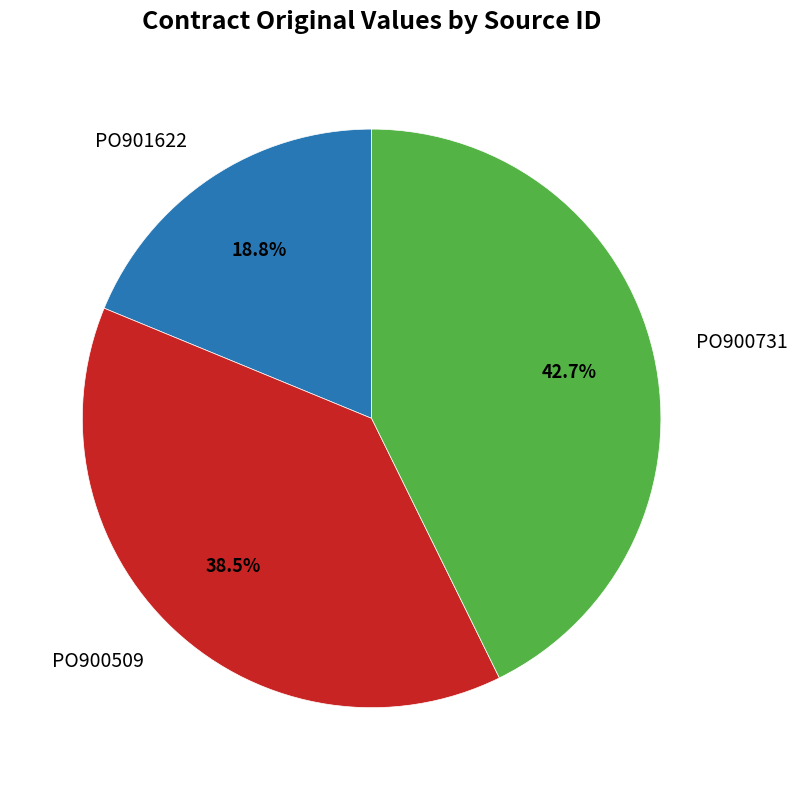

How many segments does this pie chart have?

3